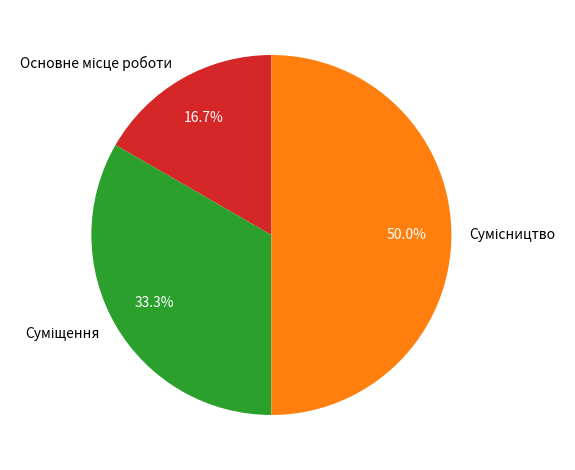

Rank the categories by value from lowest to highest.

Основне місце роботи, Суміщення, Сумісництво